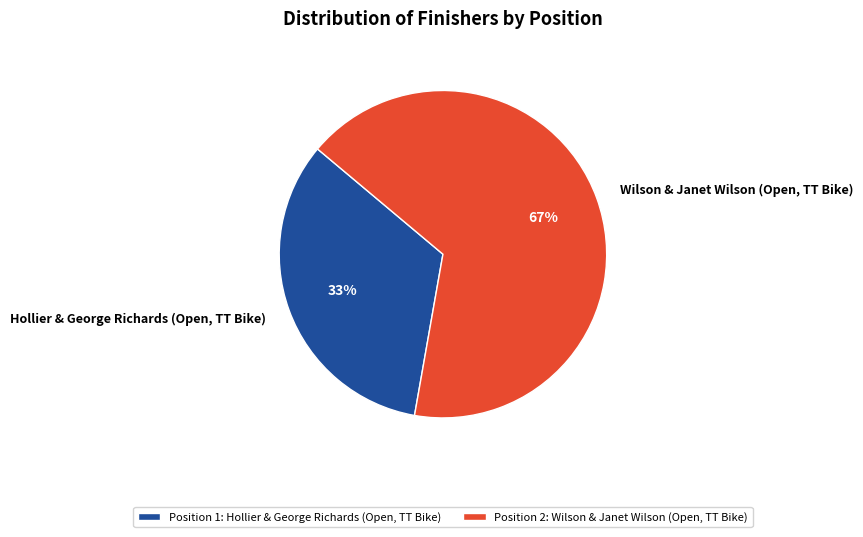

Approximately how many times larger is the value at Hollier & George Richards (Open, TT Bike) compared to Wilson & Janet Wilson (Open, TT Bike)?

0.5